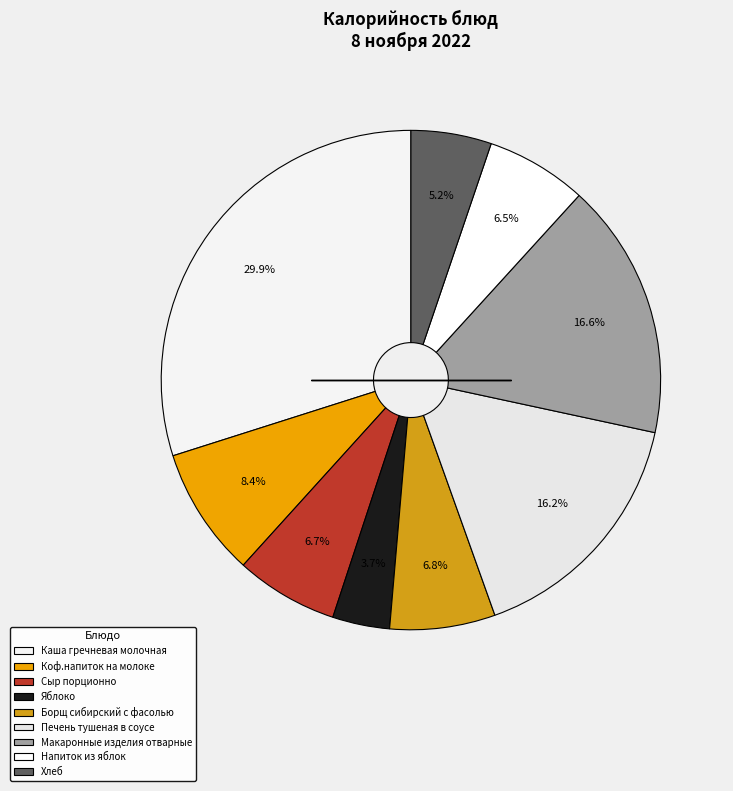

How many slices are in this pie chart?

9